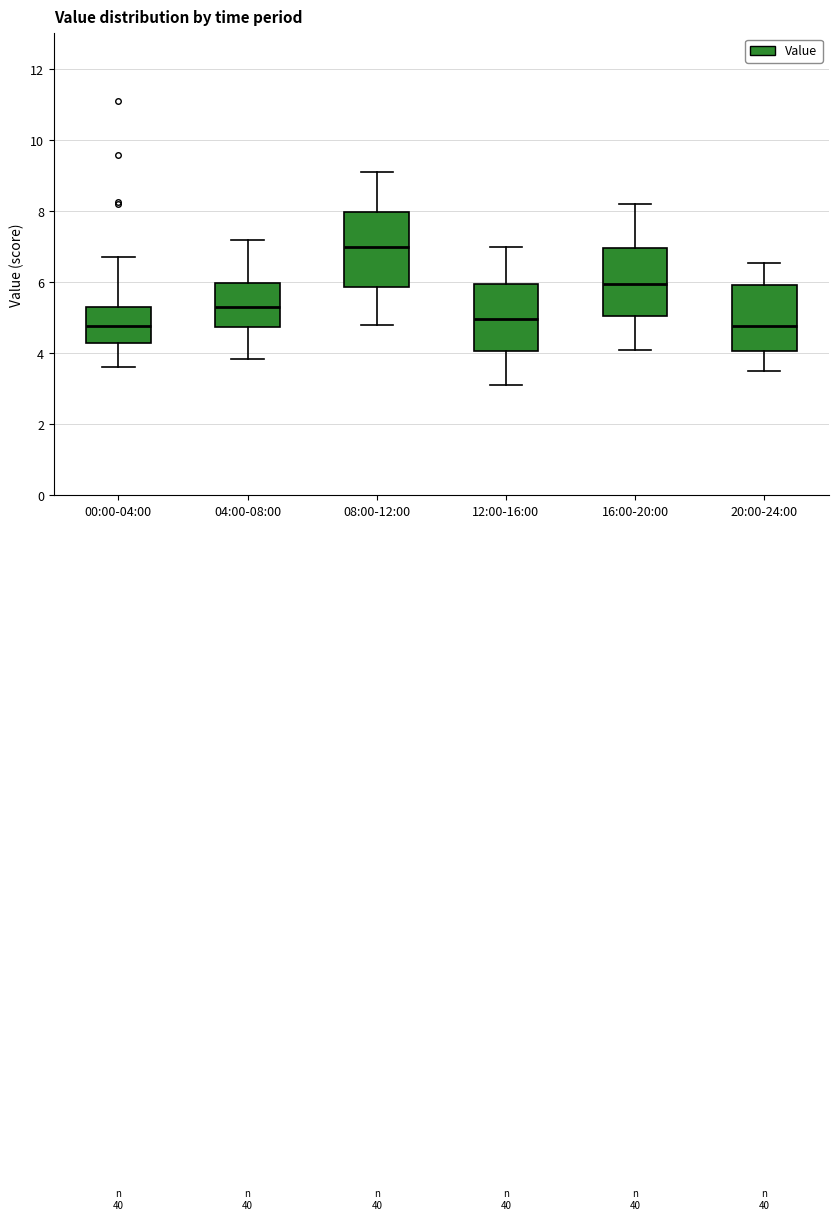

Reading left to right, transcribe this box plot: for each box, give where its median line is, the range the box spans, and where its two whiskers end, as read against the y-axis. The values are not printed on the chart, so give them approximately, as read against the axis.

00:00-04:00: median 4.8, box 4.2 to 5.4, whiskers 3.6 to 6.8
04:00-08:00: median 5.4, box 4.8 to 6.0, whiskers 3.8 to 7.2
08:00-12:00: median 7.0, box 5.8 to 8.0, whiskers 4.8 to 9.2
12:00-16:00: median 5.0, box 4.0 to 6.0, whiskers 3.2 to 7.0
16:00-20:00: median 6.0, box 5.0 to 7.0, whiskers 4.2 to 8.2
20:00-24:00: median 4.8, box 4.0 to 6.0, whiskers 3.6 to 6.6